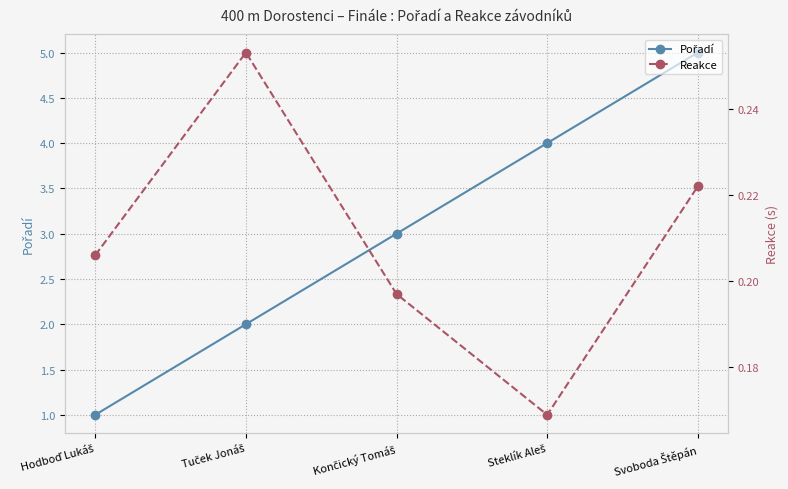

True or false: Pořadí and Reakce cross at least once.

False